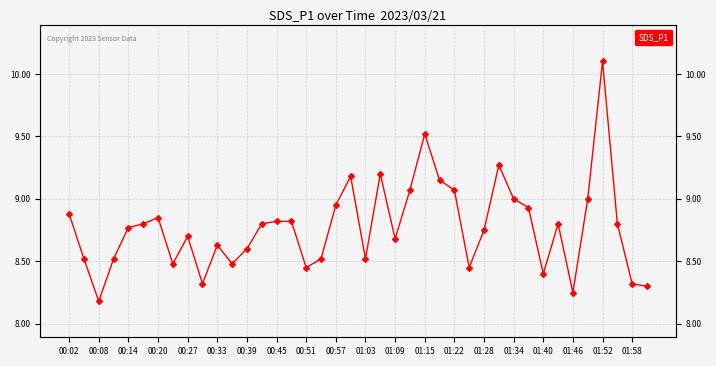

Is it true that the value at 00:33 is 2.1?

False